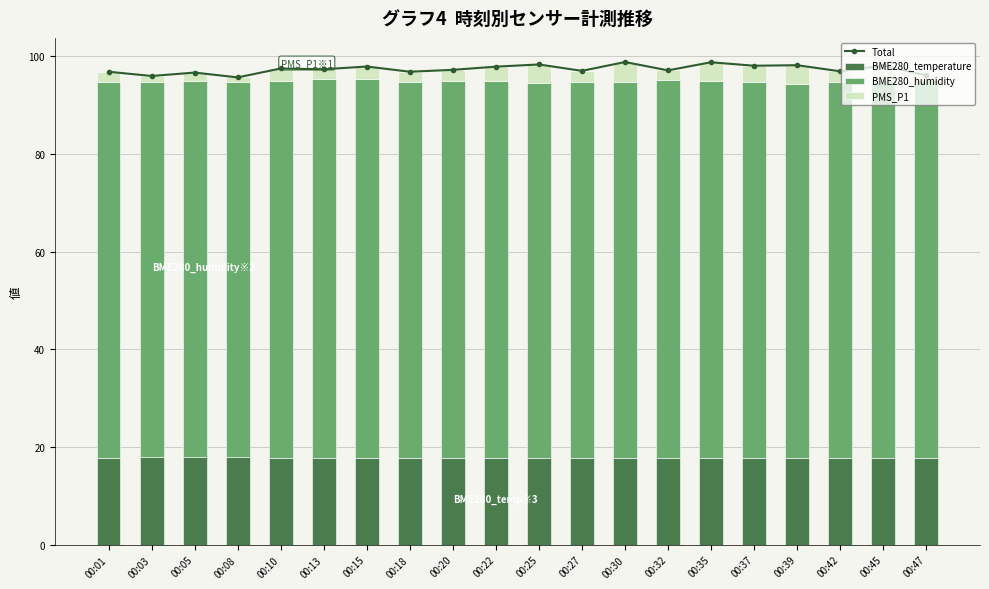

The PMS_P1 series shows 2.2 at 00:20. True or false?

True